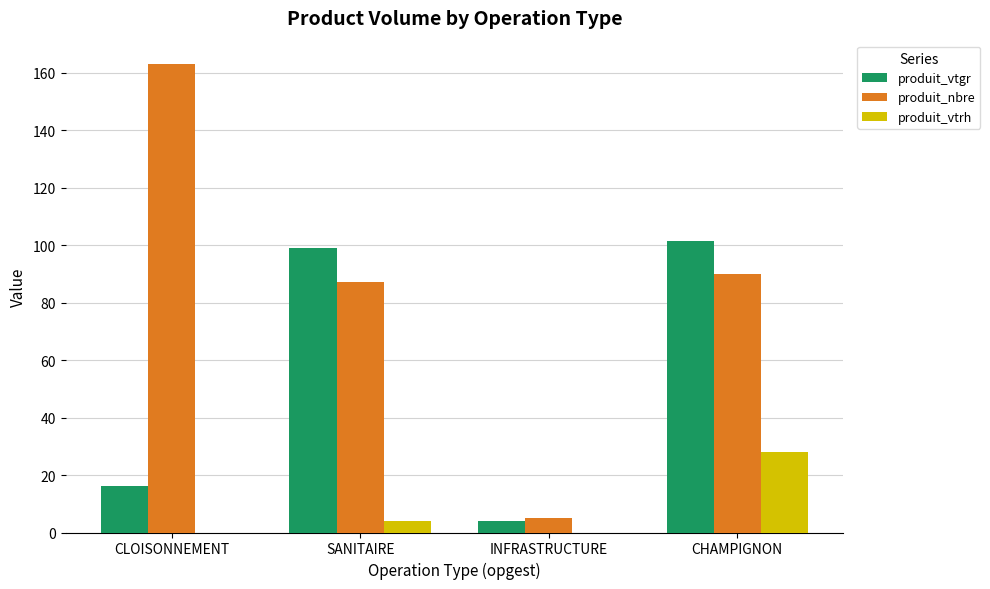

What value does the produit_vtgr series have at SANITAIRE?

98.9